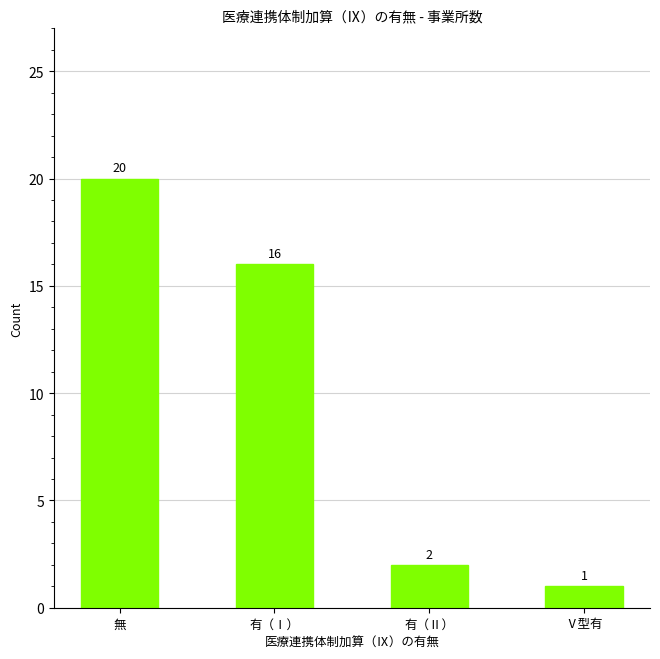

Rank the categories by value from lowest to highest.

Ⅴ型有, 有（Ⅱ）, 有（Ⅰ）, 無